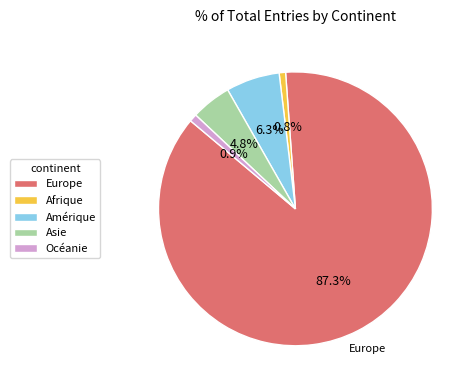

Is there a majority slice in this chart?

Yes